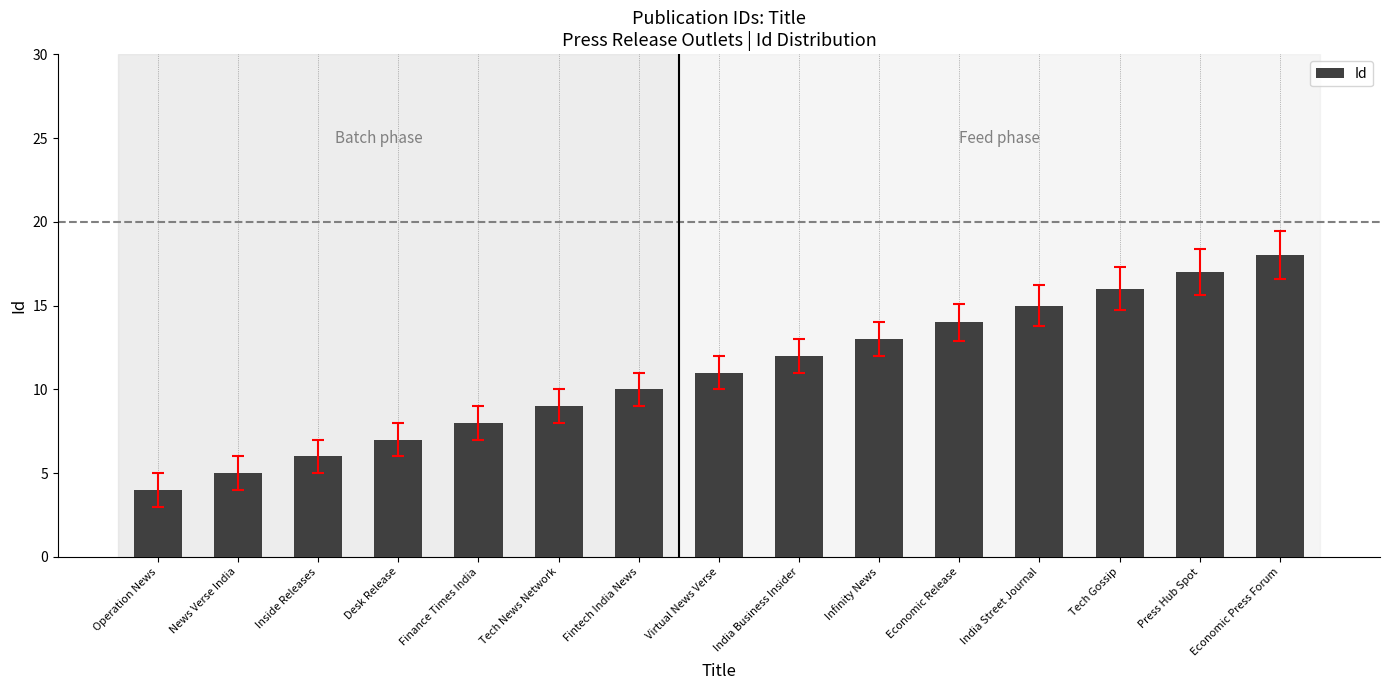

What is the change in value from News Verse India to India Business Insider?

+7